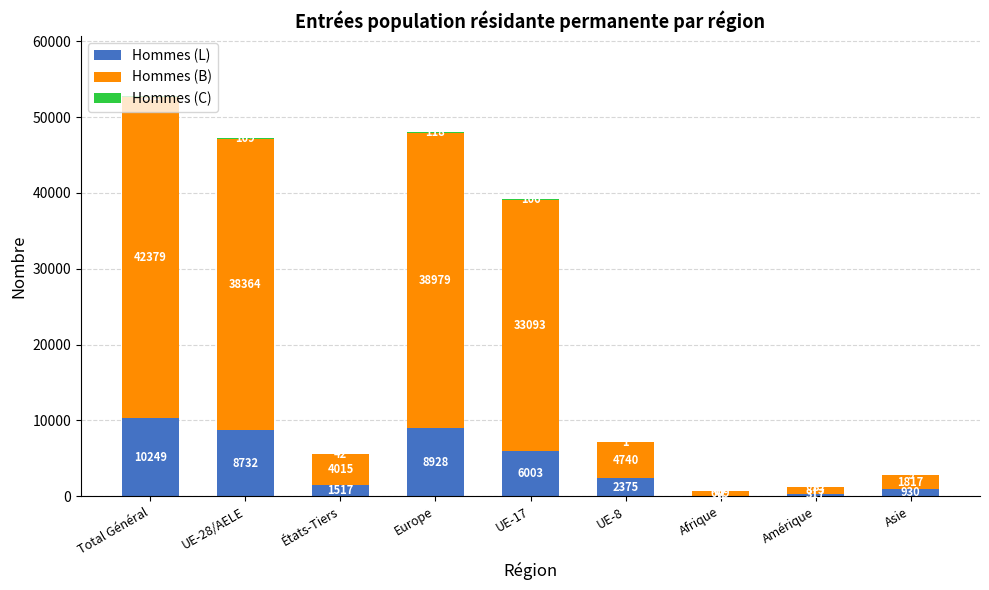

The value of Hommes (L) at États-Tiers is 1517. True or false?

True